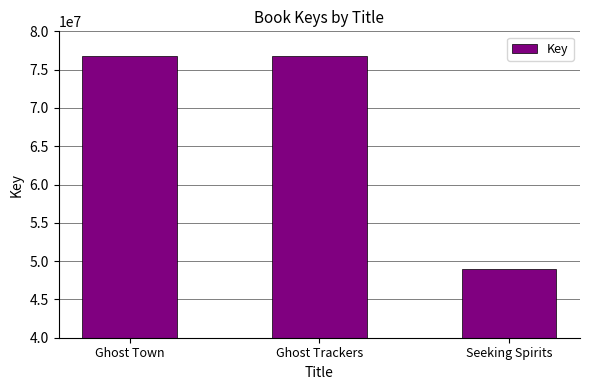

What is the change in value from Ghost Trackers to Seeking Spirits?

-27875061